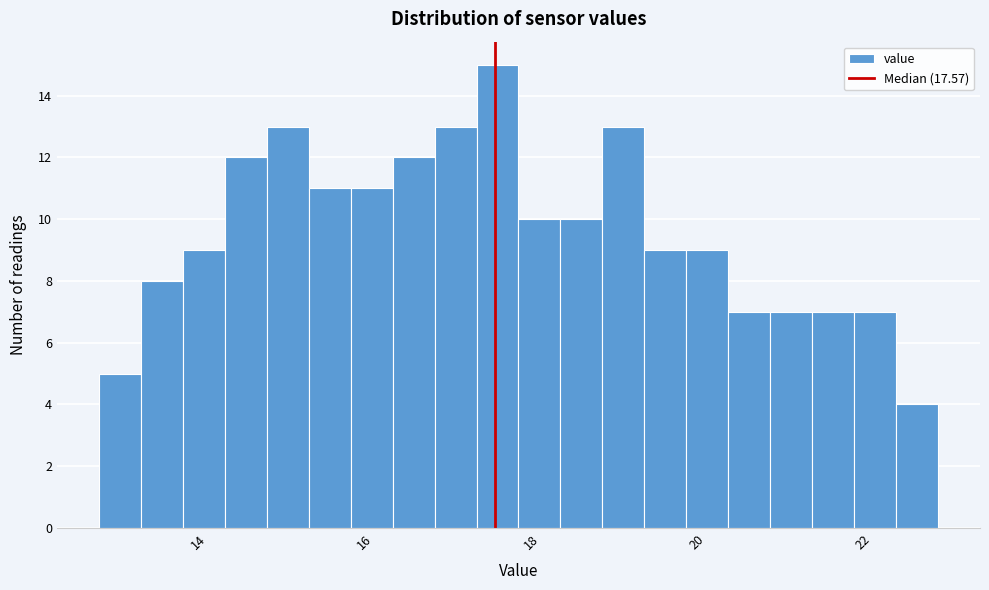

Around what value on the x-axis is the tallest bar? Give the approximate position of its centre, as read against the axis.

17.6